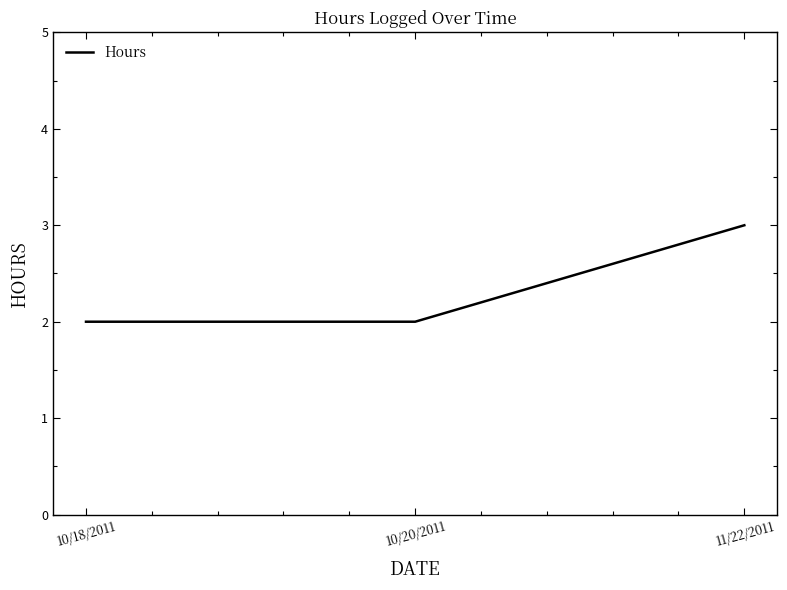

Between 10/20/2011 and 11/22/2011, which is larger?

11/22/2011